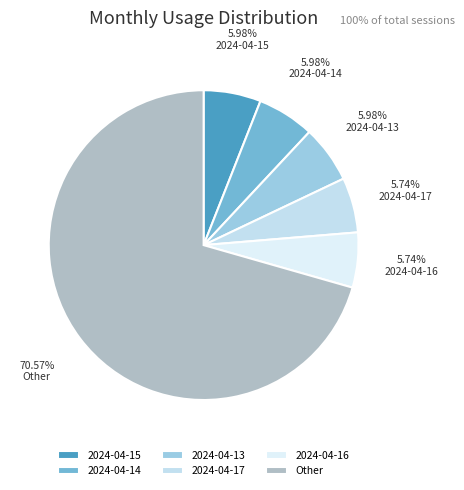

Which slice is the largest?

Other